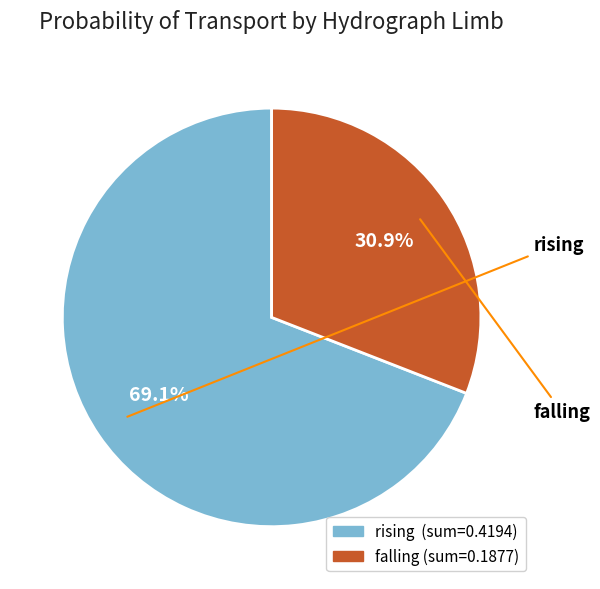

What is the smallest slice in the pie chart?

falling